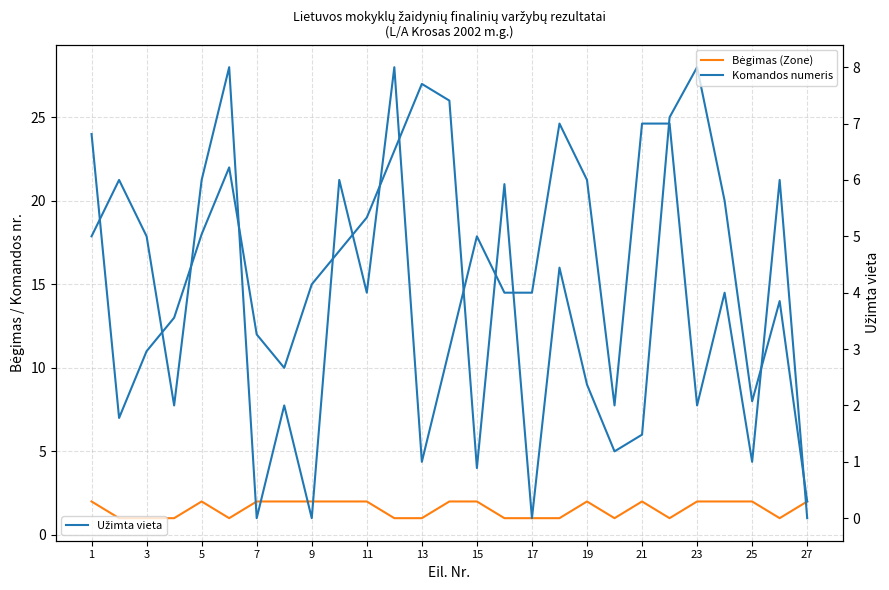

Between 23 and 14, which is larger?

23